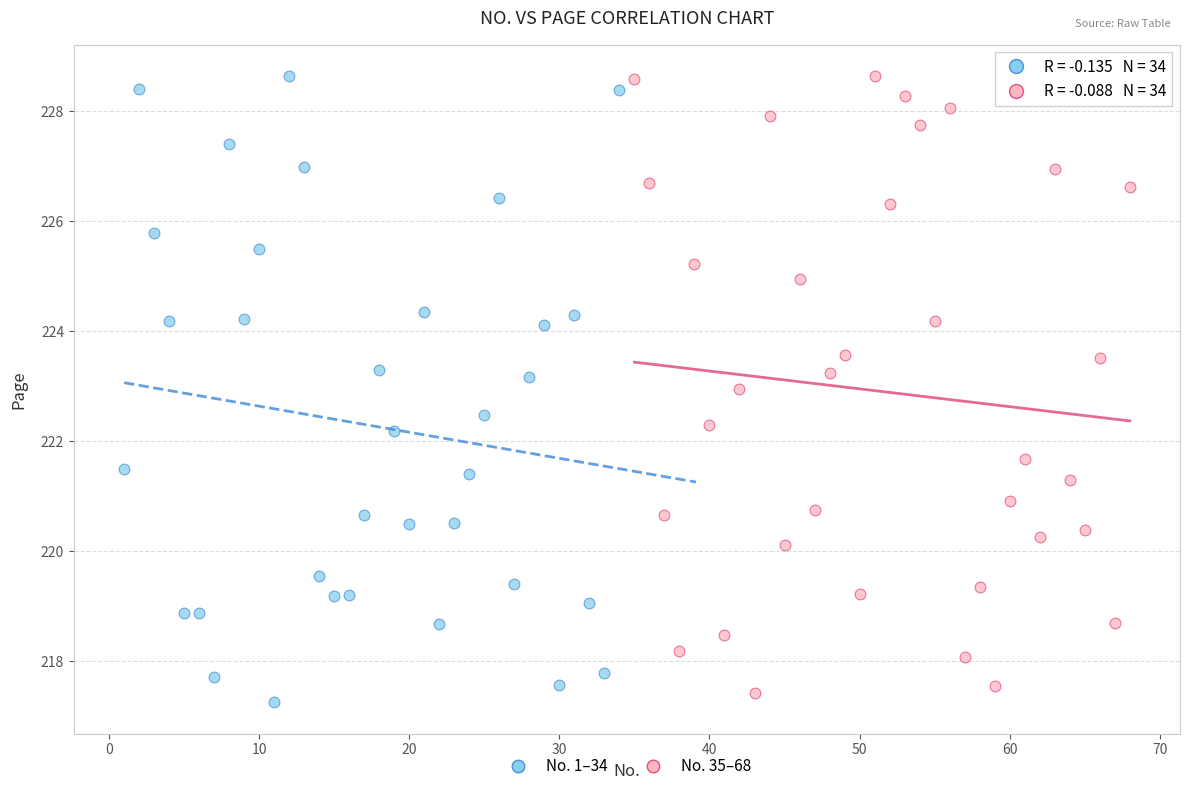

Which series has the widest spread of Y values?

No. 1–34